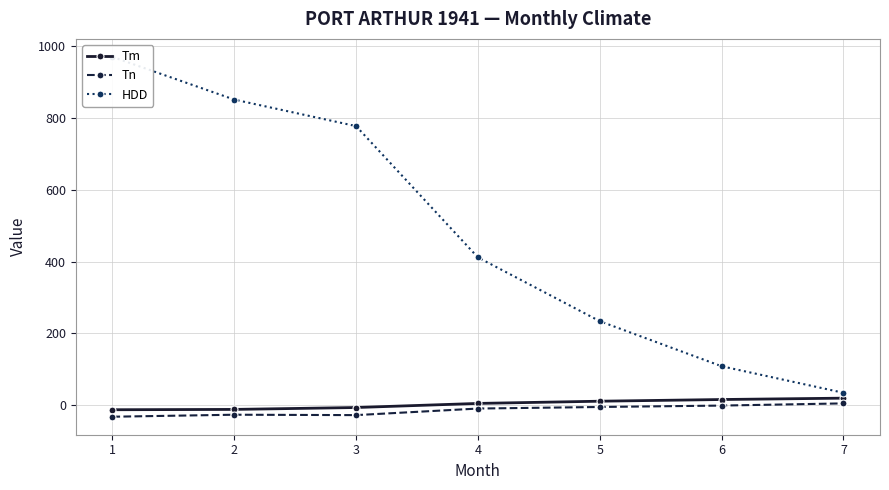

True or false: HDD has more than 2 interior local peaks.

False